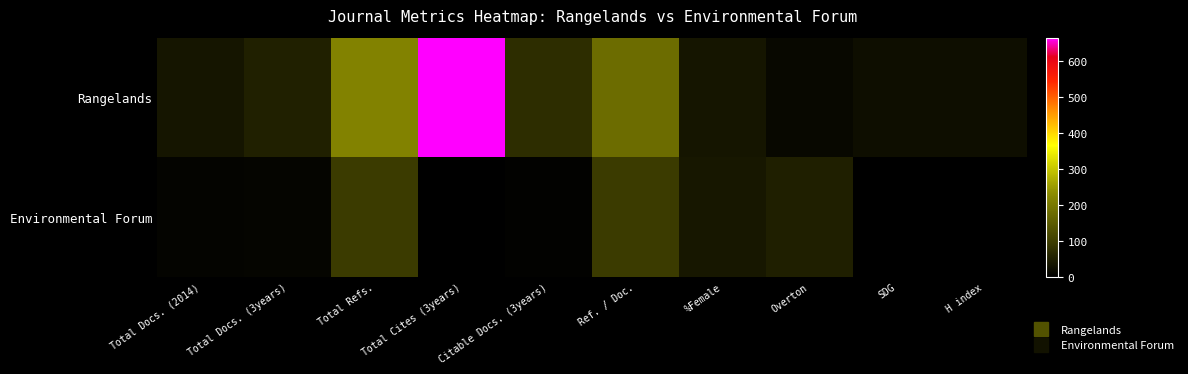

List the series in order of their peak value, highest first.

Rangelands, Environmental Forum